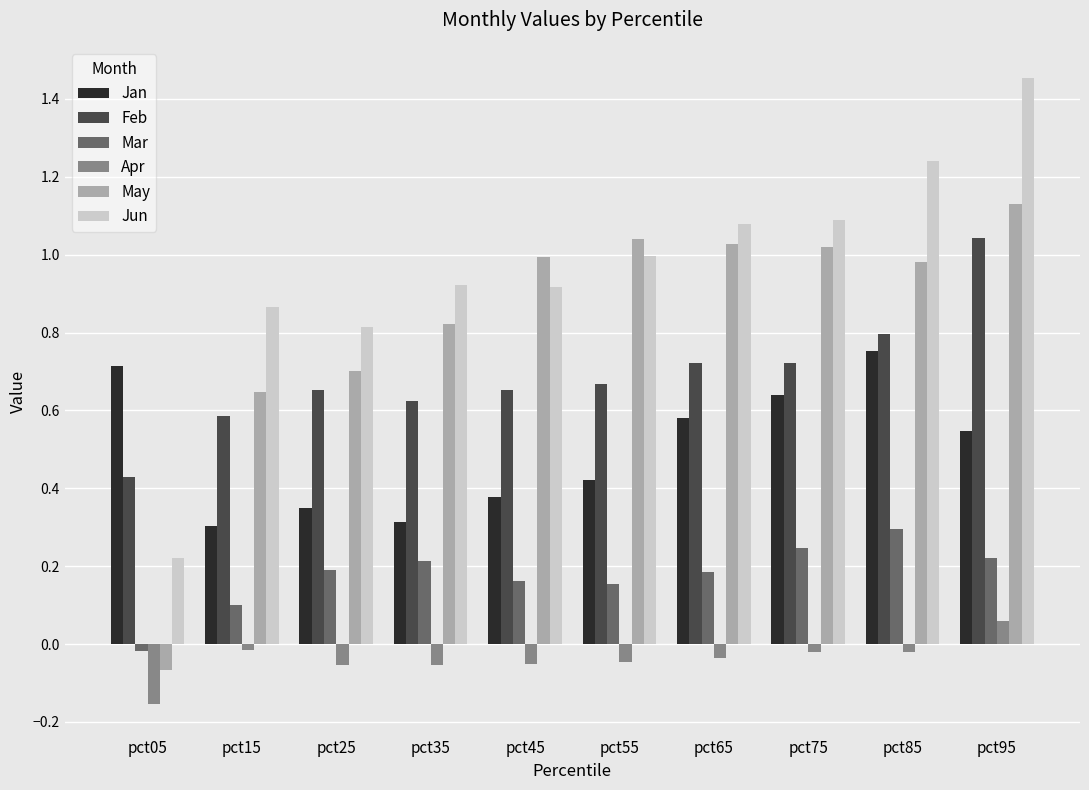

What is the sum of all Feb values?

6.9